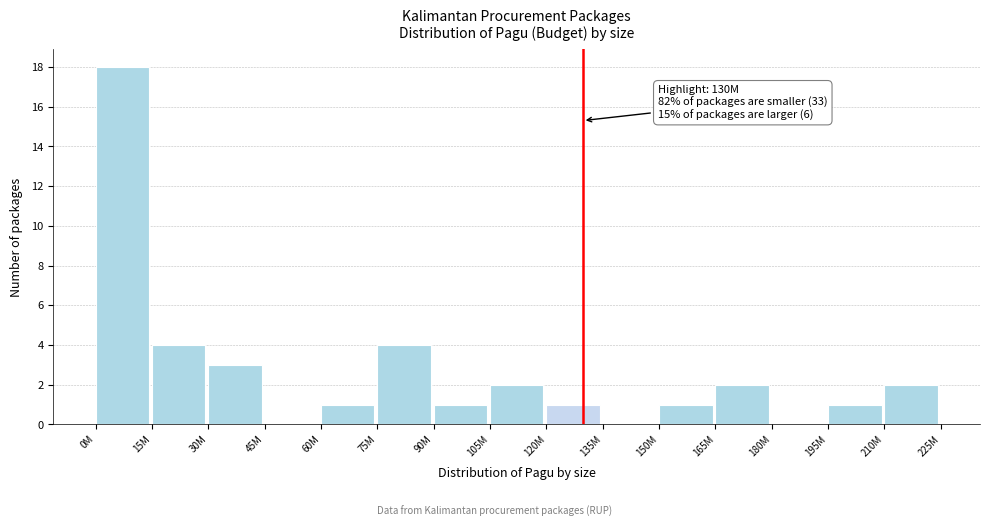

Reading right to left, list all the values displayed in this chart.

210M=2	195M=1	180M=0	165M=2	150M=1	135M=0	120M=1	105M=2	90M=1	75M=4	60M=1	45M=0	30M=3	15M=4	0M=18